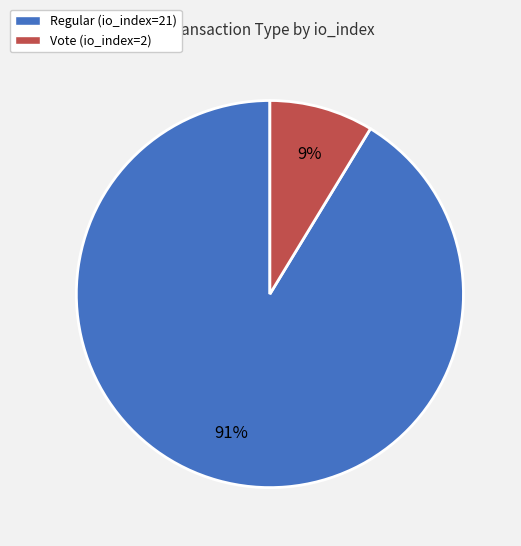

Rank the categories by value from lowest to highest.

Vote (io_index=2), Regular (io_index=21)